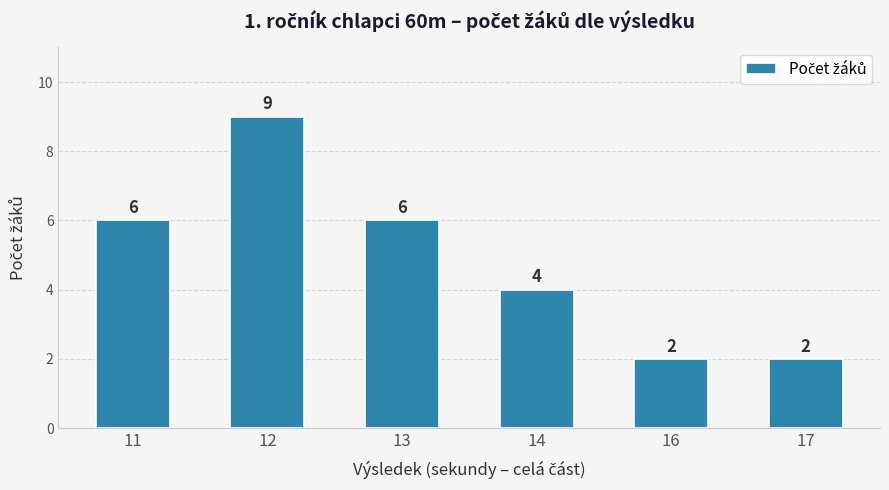

Reading left to right, extract all data points from this chart.

6	9	6	4	2	2